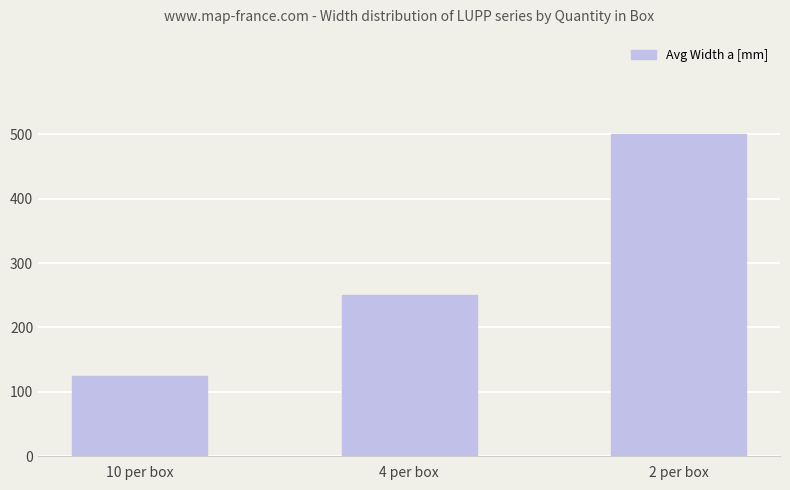

Rank the categories by value from lowest to highest.

10 per box, 4 per box, 2 per box